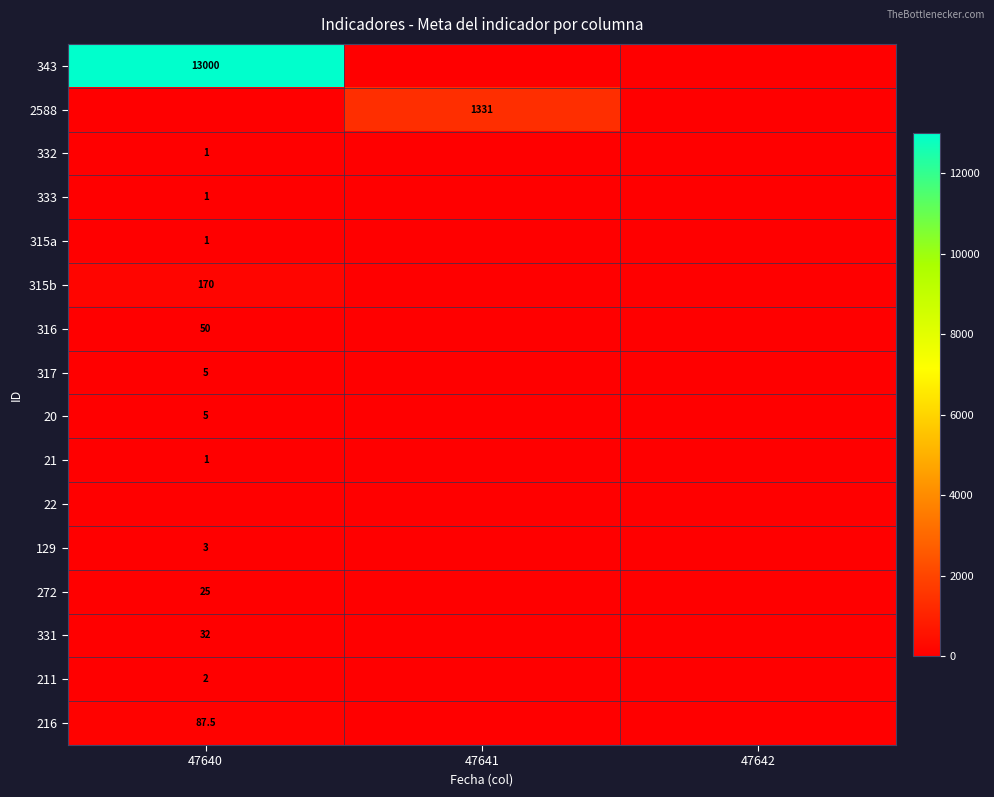

Is it true that 343 equals 19560.2 at 47640?

False